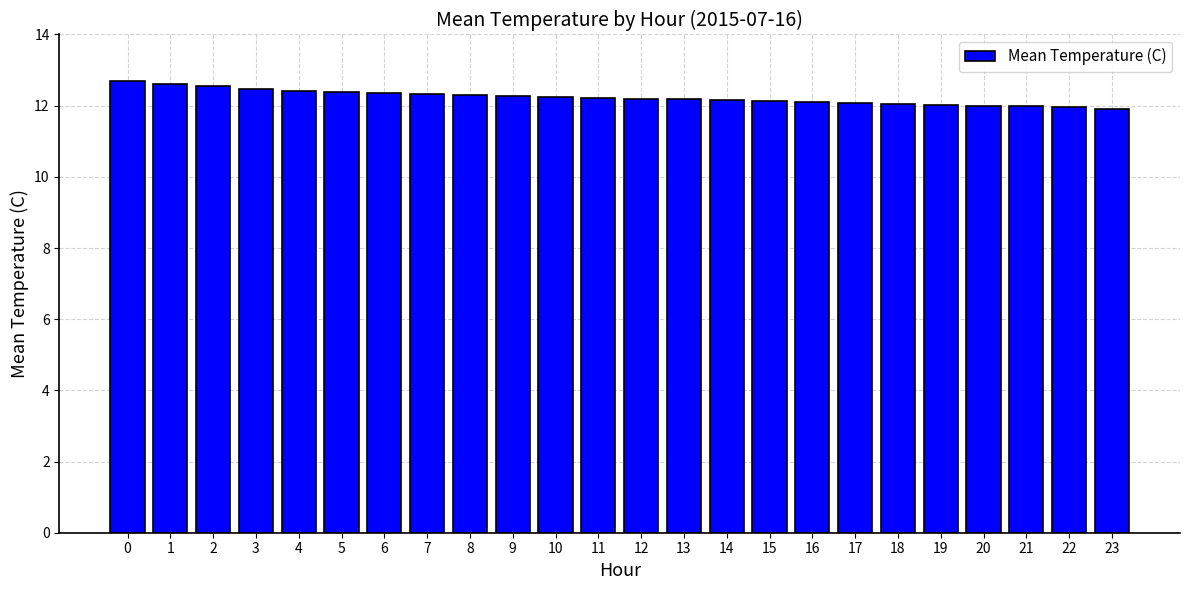

What is the sum of all values?

293.6